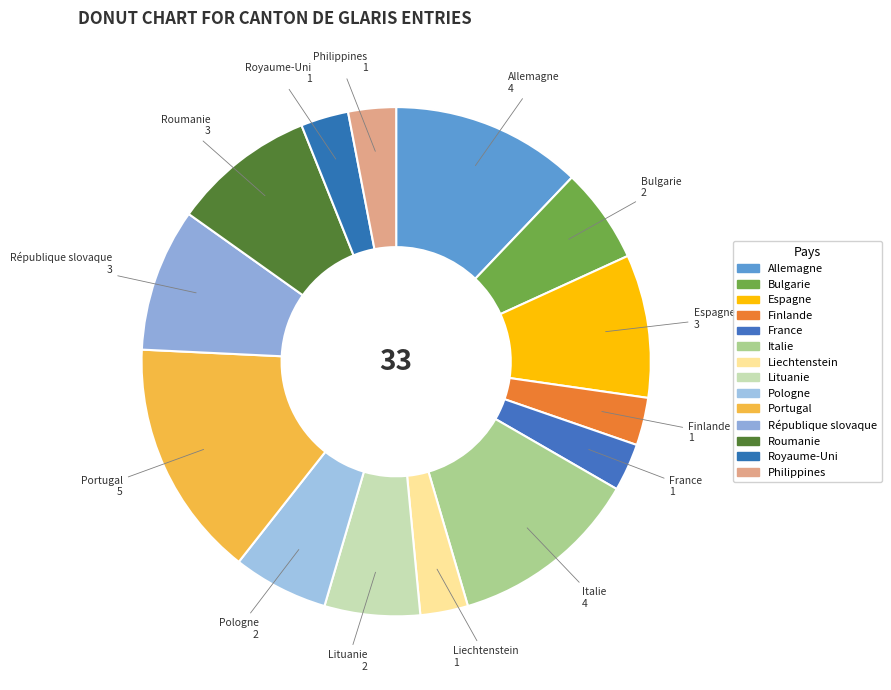

Which category has the biggest portion of the pie?

Portugal